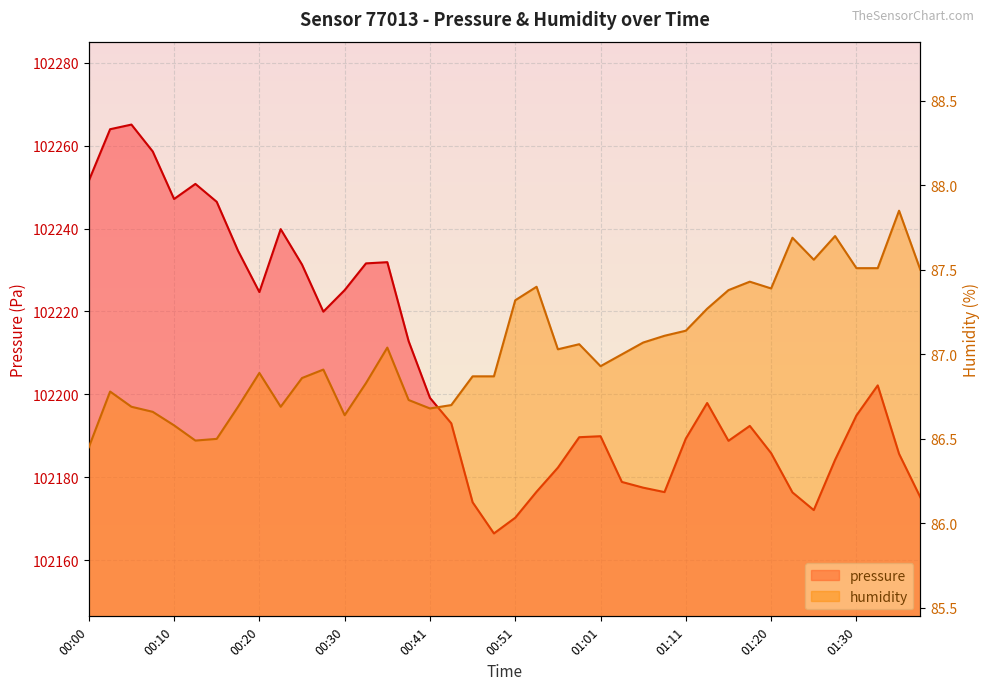

What is the sum of all pressure values?

4088254.4